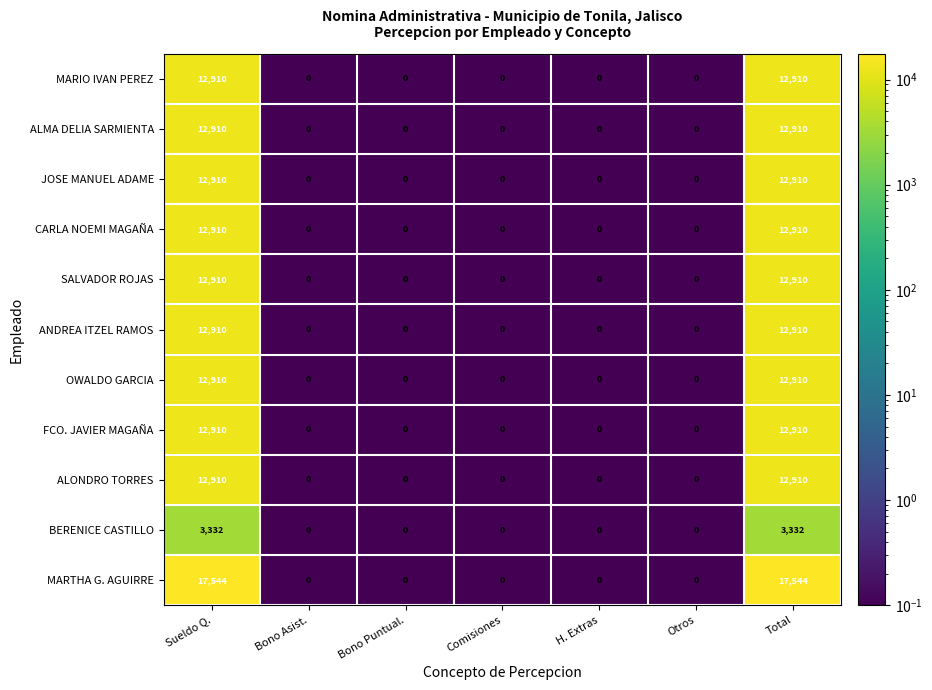

What is the greatest value displayed?

17544